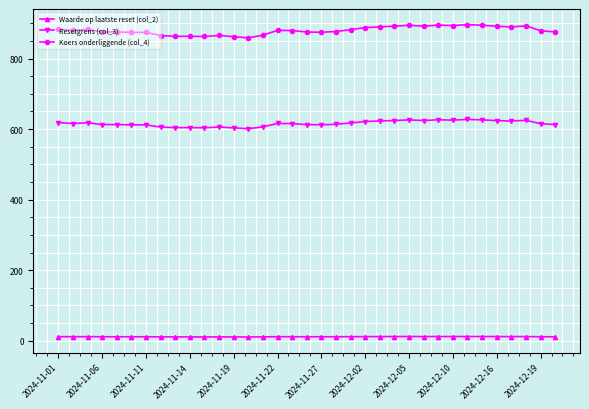

What is the sum of all Waarde op laatste reset (col_2) values?

395.3